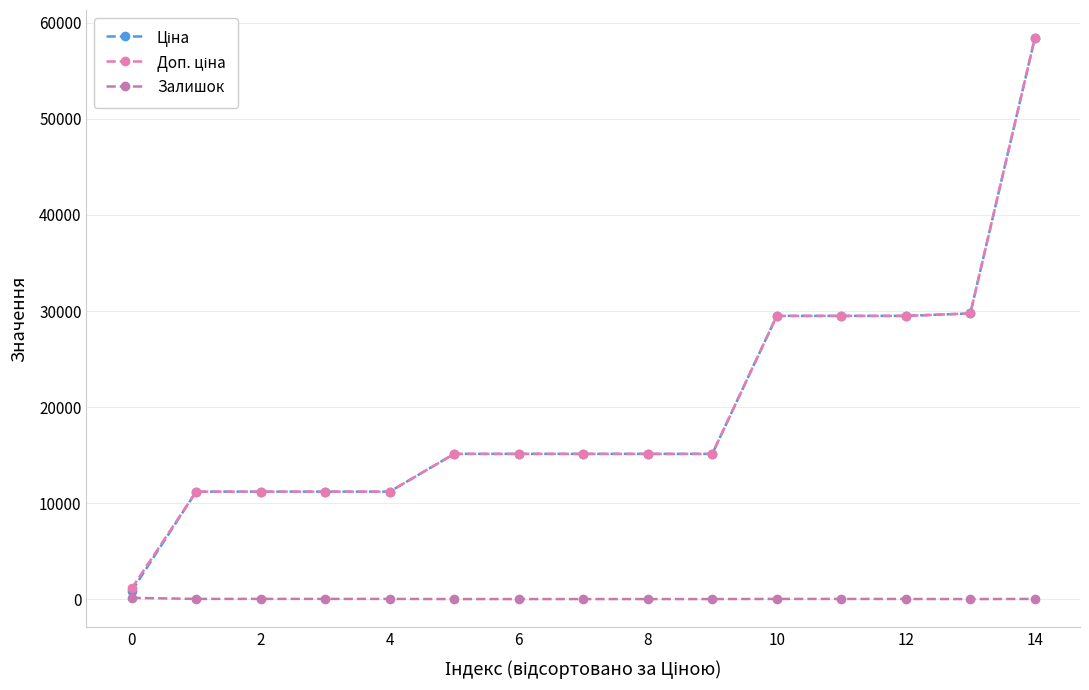

How many lines are shown in the chart?

3